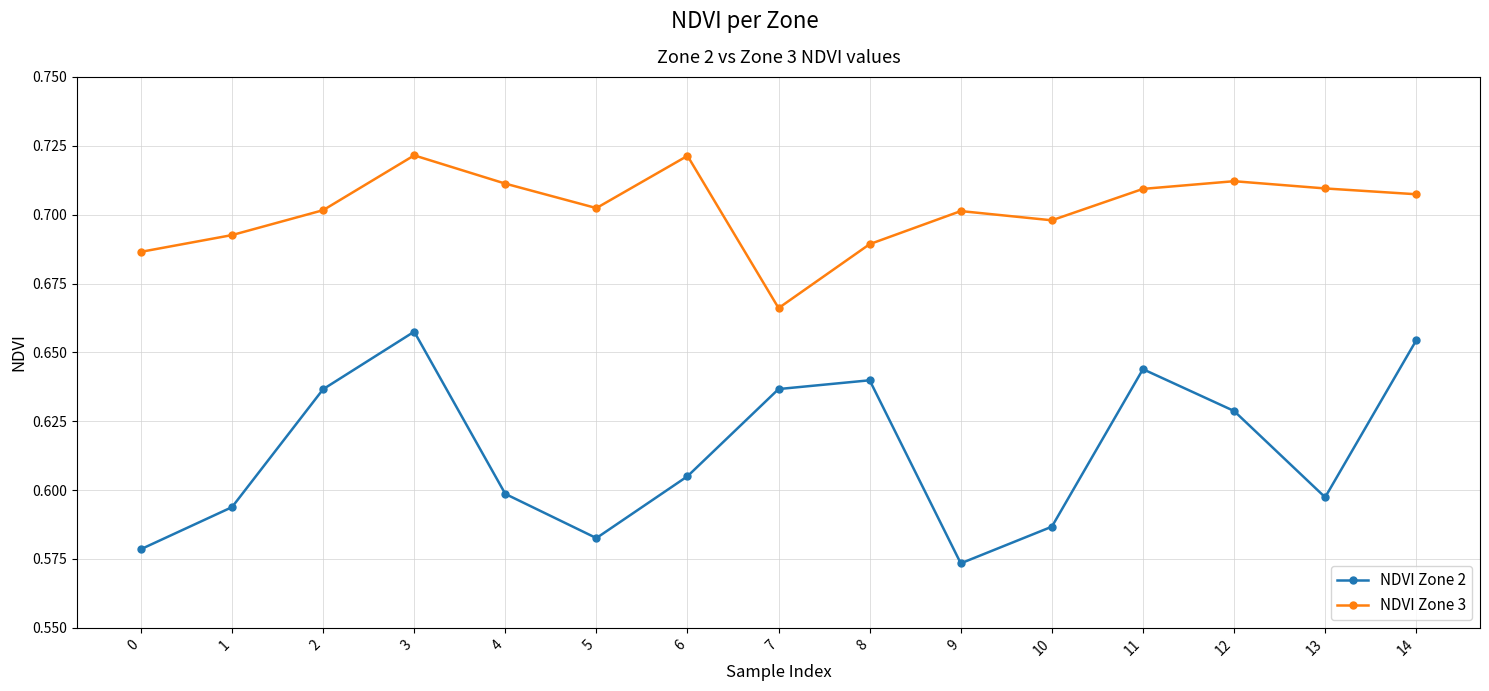

At which label does NDVI Zone 2 reach its minimum?

9